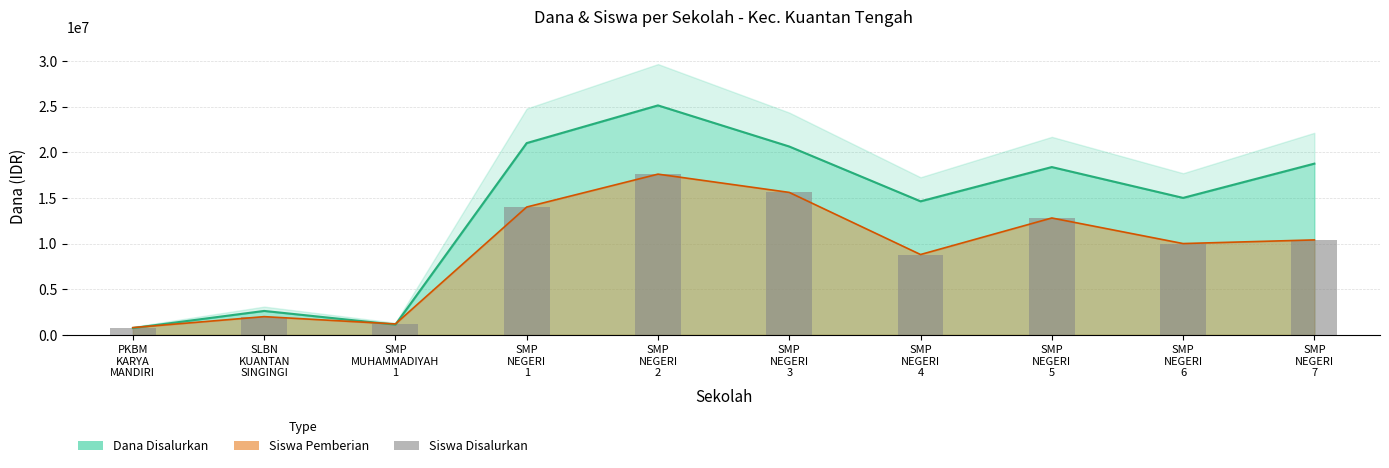

What is the label of the 7th bar from the right?

SMP
NEGERI
1